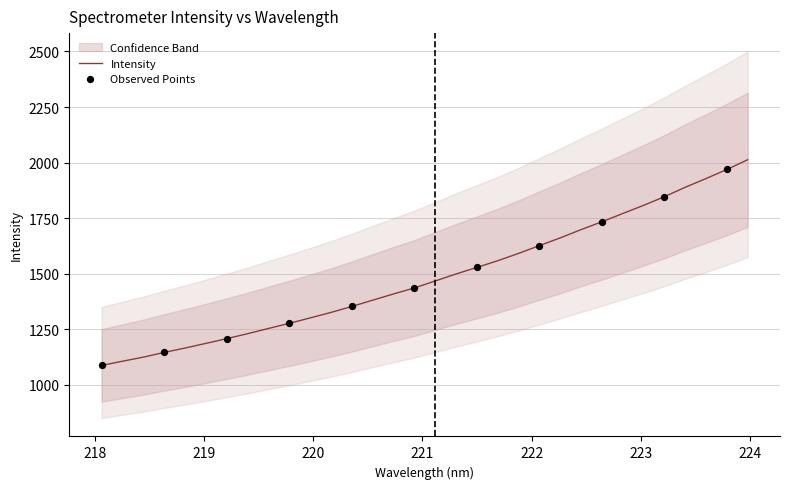

What is the ratio of the value at 218.442 to the value at 222.8355?

0.6